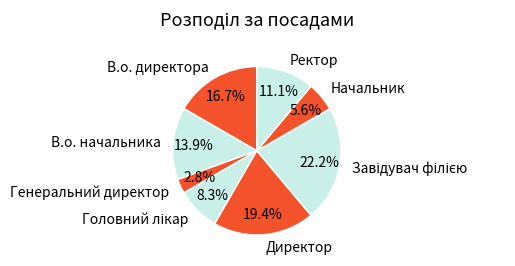

Between Генеральний директор and Ректор, which is larger?

Ректор